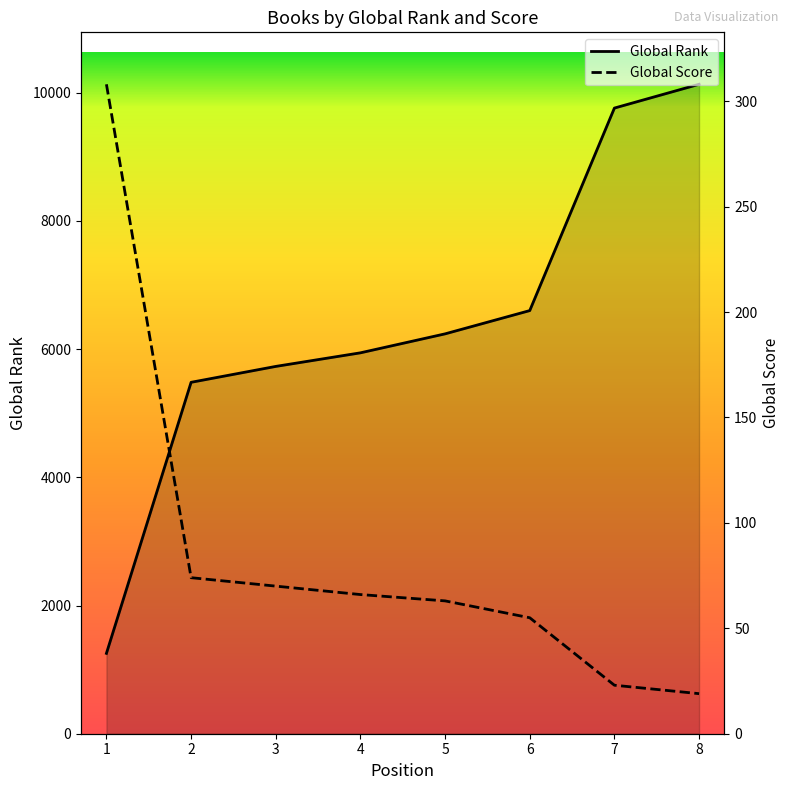

Count the number of categories in the chart.

8